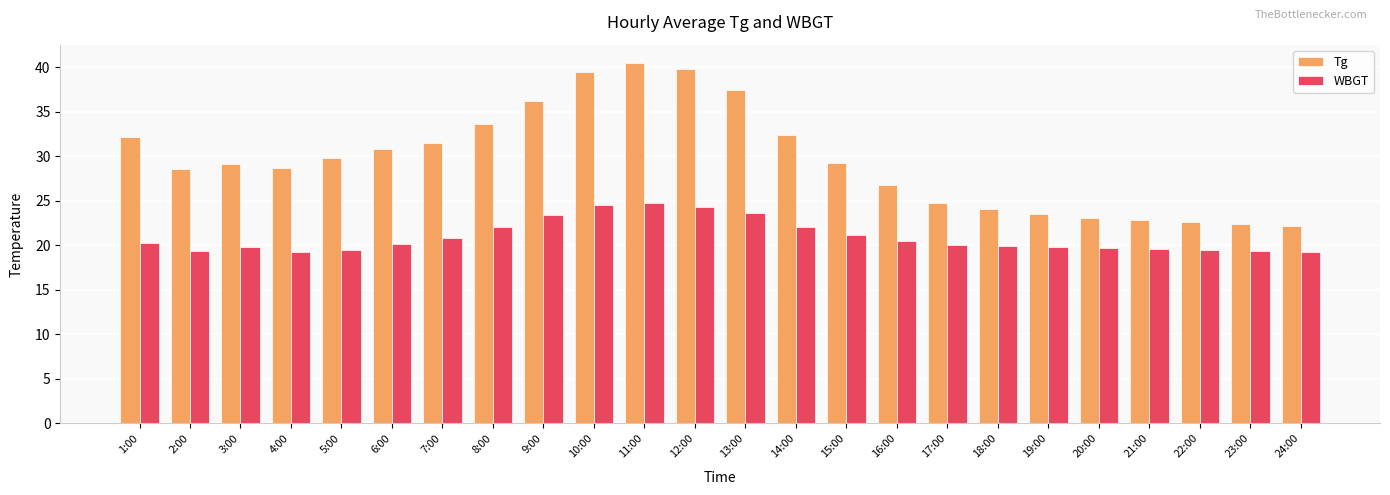

What is the minimum value shown in the chart?

19.2